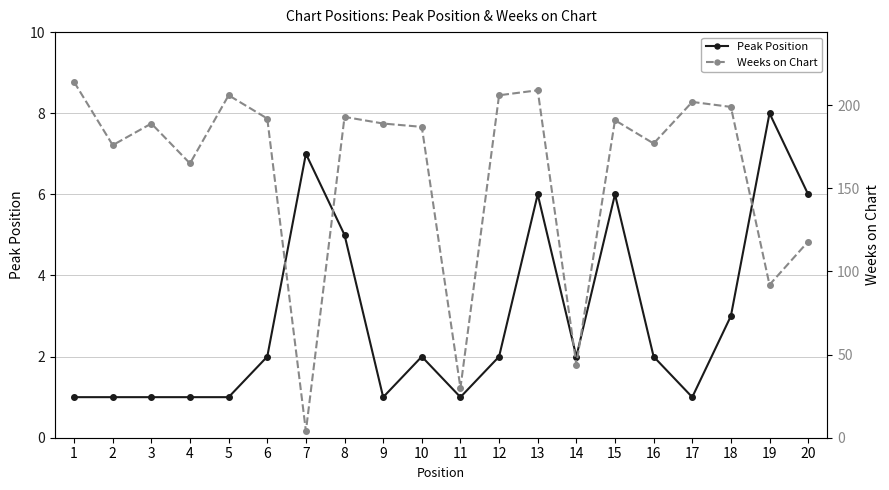

Where does the Weeks on Chart series first go above 189?

1